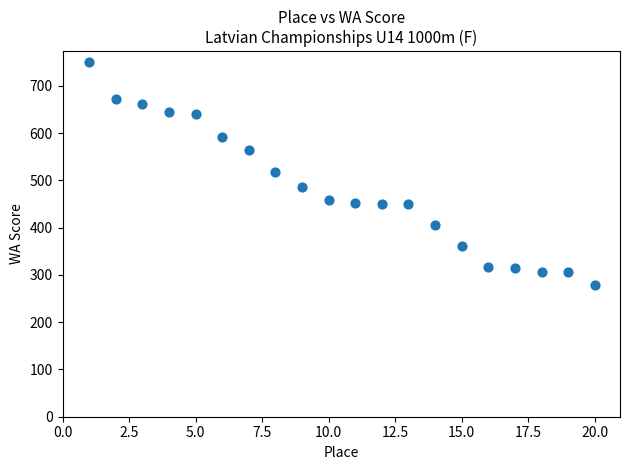

What is the range of X values (max minus min)?

19